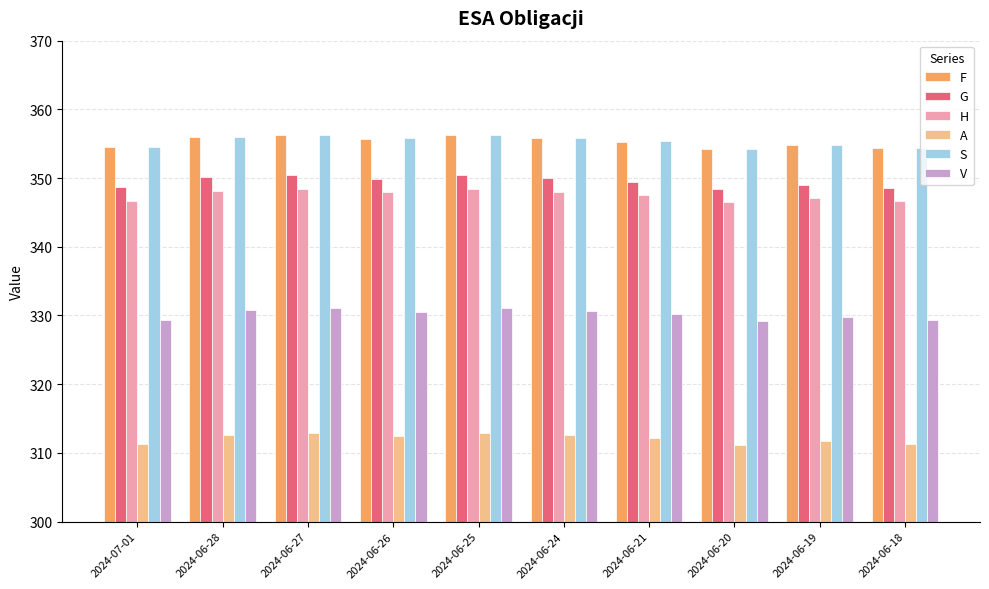

What is the highest value of the A series?

312.9